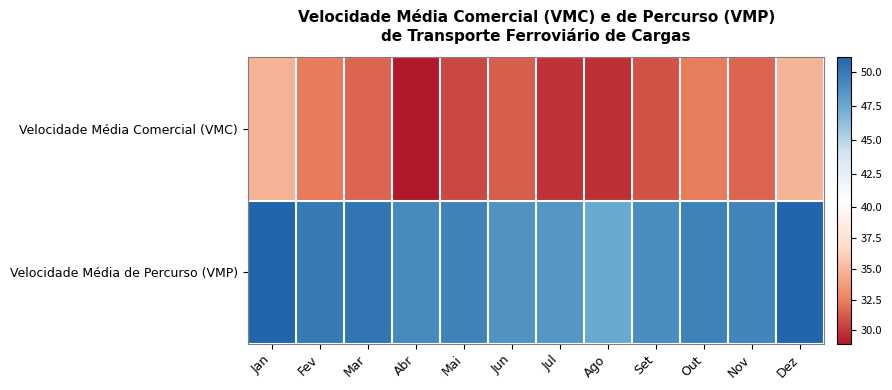

Reading left to right, list all the values displayed in this chart.

Velocidade Média Comercial (VMC): Jan=34.7	Fev=32.3	Mar=31.6	Abr=28.9	Mai=30.6	Jun=31.3	Jul=29.8	Ago=29.8	Set=30.9	Out=32.4	Nov=31.6	Dez=34.9
Velocidade Média de Percurso (VMP): Jan=51.1	Fev=50.0	Mar=50.2	Abr=49.2	Mai=49.5	Jun=48.7	Jul=48.5	Ago=47.5	Set=49.0	Out=49.6	Nov=49.4	Dez=51.1